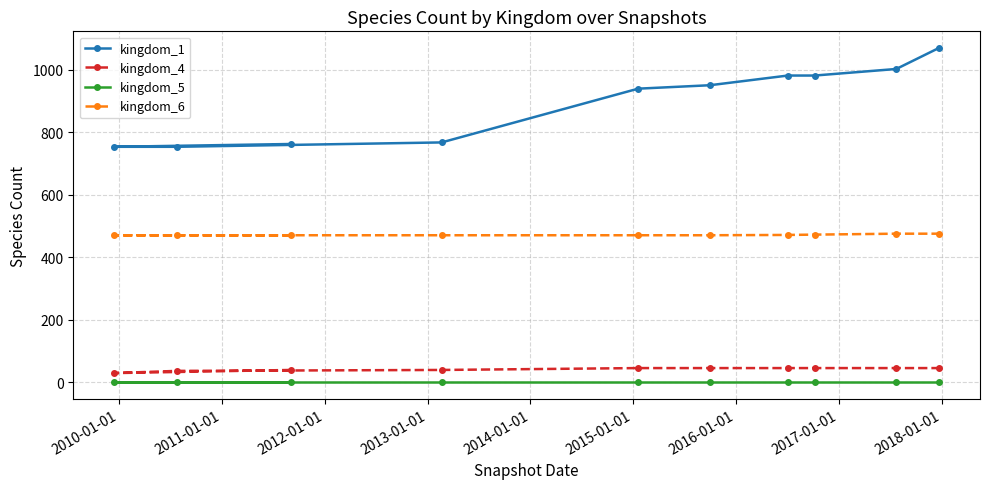

Does the chart display data point markers on the line(s)?

Yes